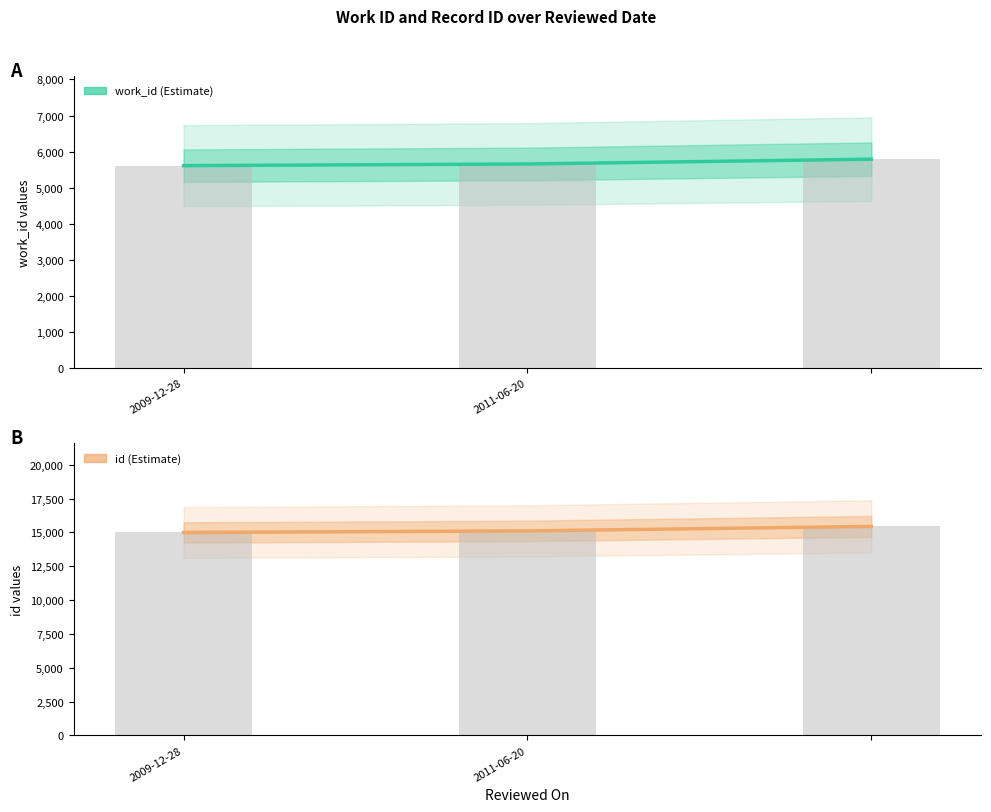

What is the sum of all work_id values?

17061